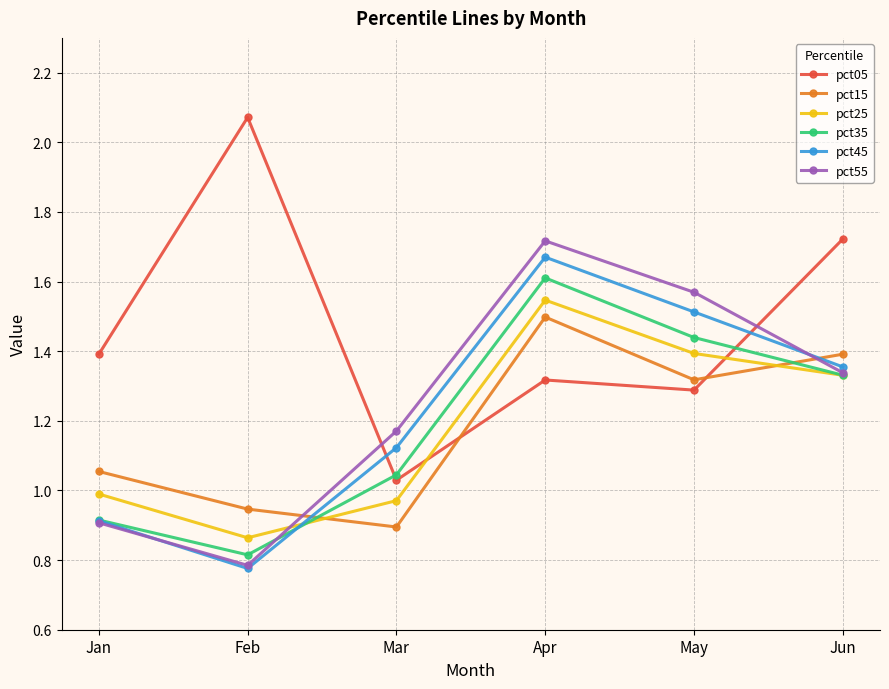

At which label is pct35 closest to 1?

Mar